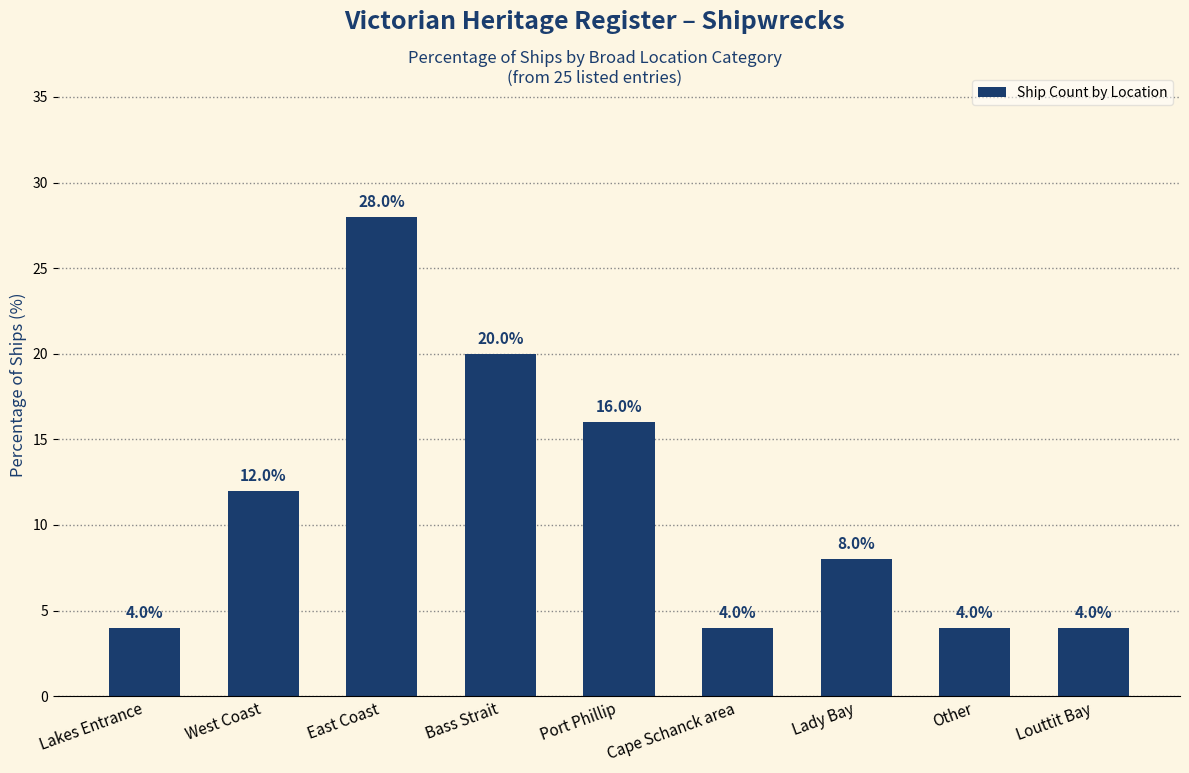

Reading right to left, list all the values displayed in this chart.

Louttit Bay=4.0	Other=4.0	Lady Bay=8.0	Cape Schanck area=4.0	Port Phillip=16.0	Bass Strait=20.0	East Coast=28.0	West Coast=12.0	Lakes Entrance=4.0